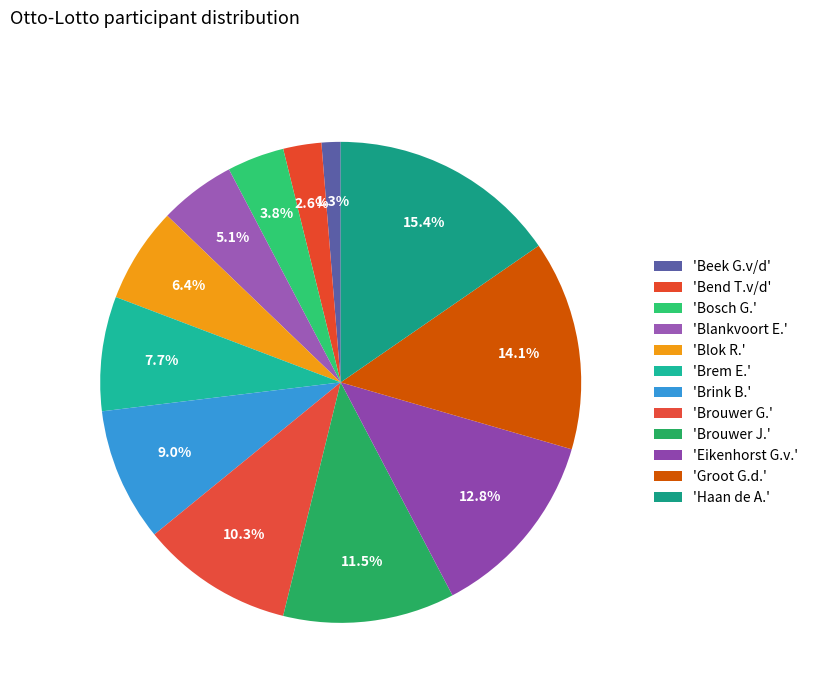

Rank the categories by value from lowest to highest.

Beek G.v/d, Bend T.v/d, Bosch G., Blankvoort E., Blok R., Brem E., Brink B., Brouwer G., Brouwer J., Eikenhorst G.v., Groot G.d., Haan de A.